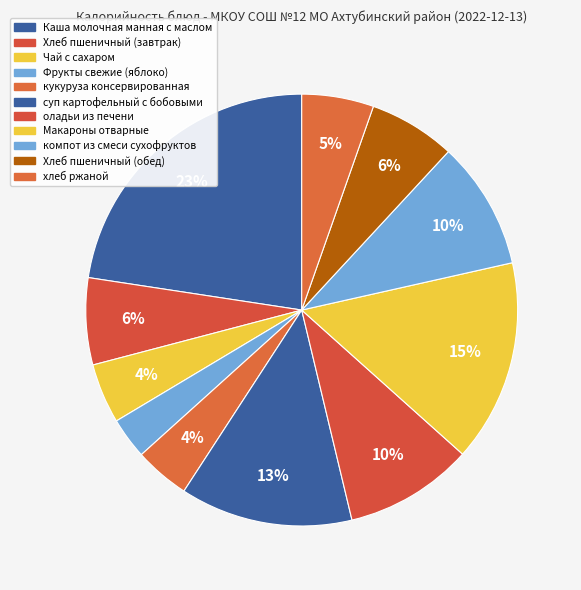

Count the number of slices in the pie.

11